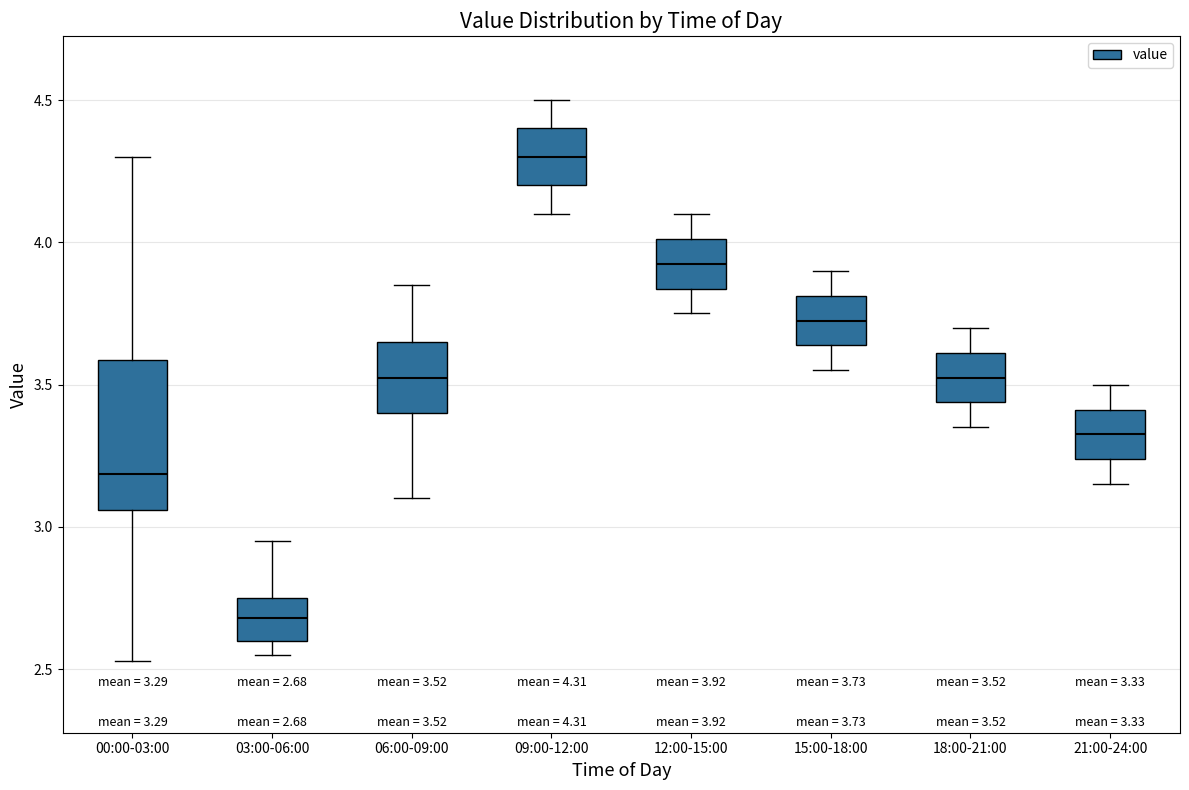

Which box has the highest median line?

09:00-12:00